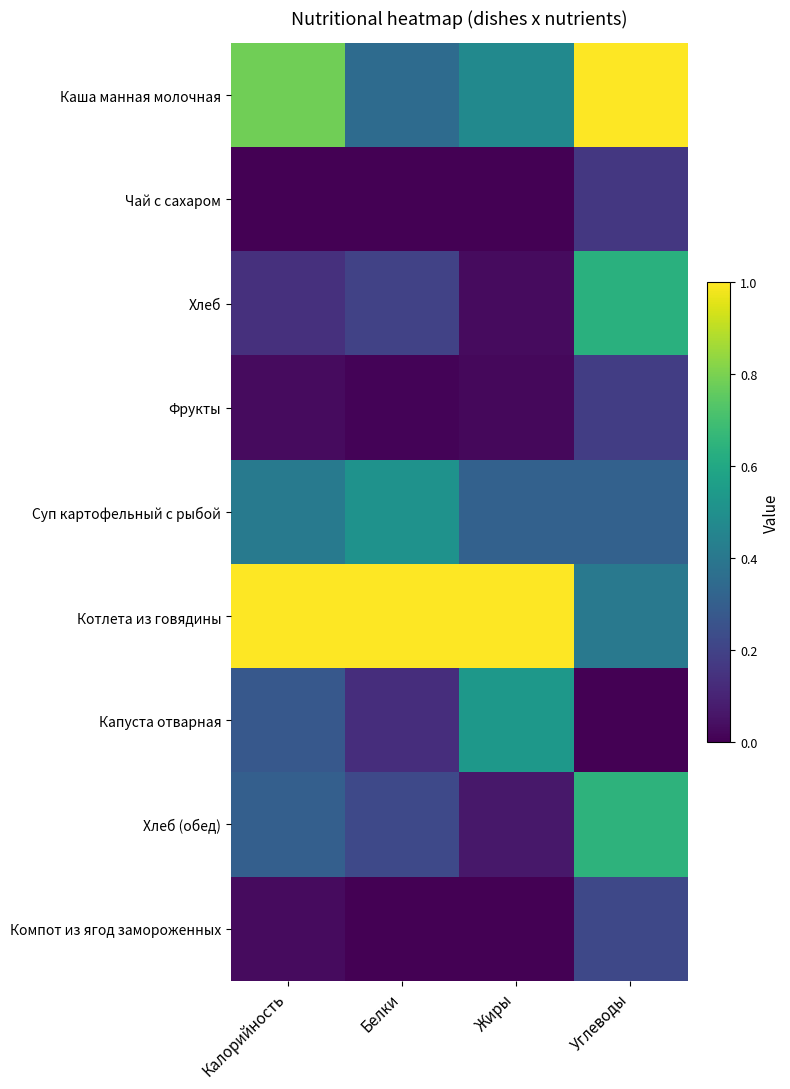

Rank the series at Углеводы from highest to lowest value.

Каша манная молочная, Хлеб (обед), Хлеб, Котлета из говядины, Суп картофельный с рыбой, Компот из ягод замороженных, Фрукты, Чай с сахаром, Капуста отварная